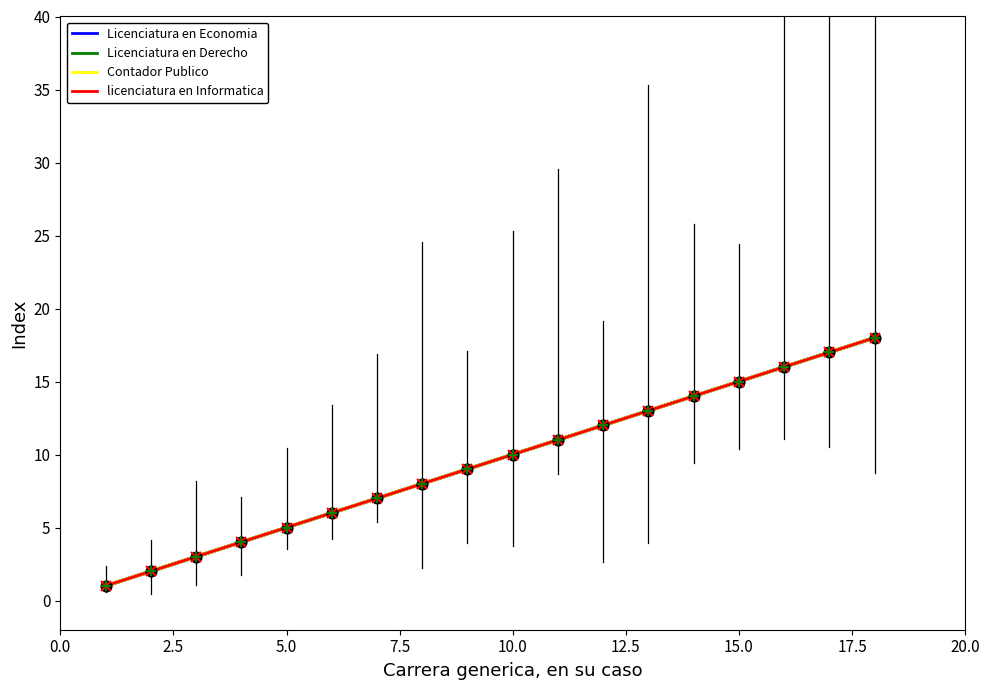

At how many categories does at least one series exceed 17?

1